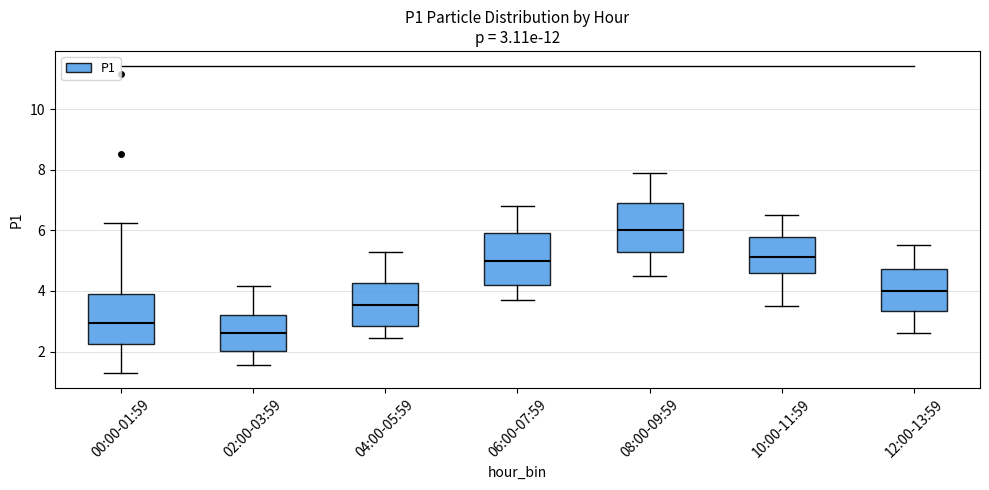

Which box has the highest median line?

08:00-09:59